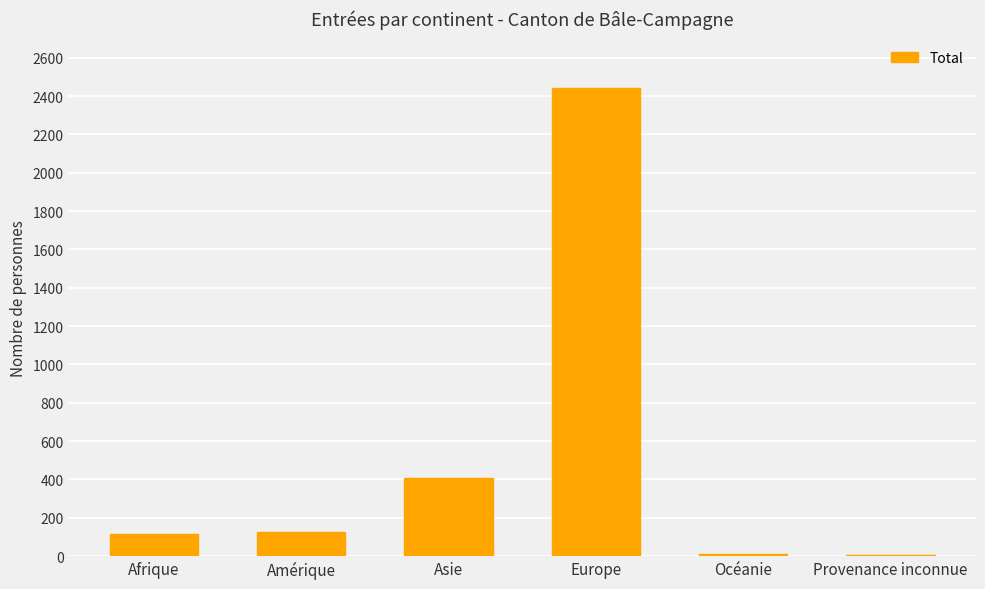

What is the ratio of the value at Afrique to the value at Océanie?

10.5